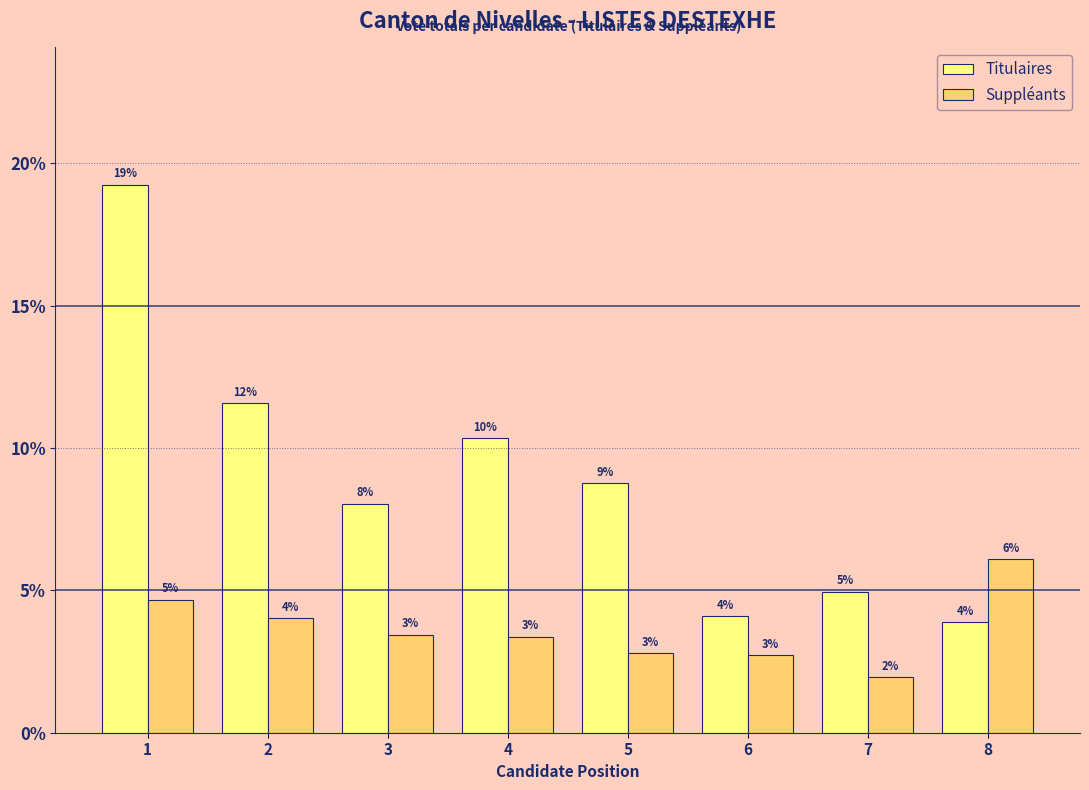

Does the chart contain any negative values?

No